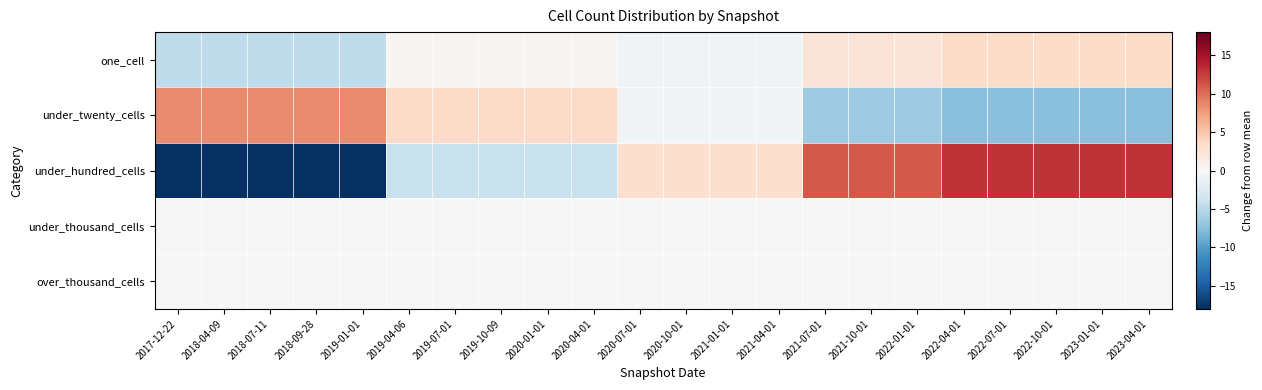

At which category does the chart reach its peak across all series?

2022-04-01